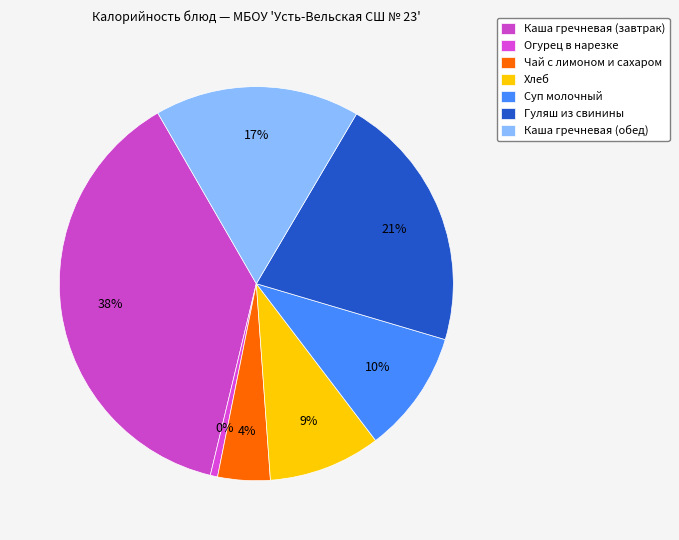

Does Суп молочный represent more than half of the total?

No